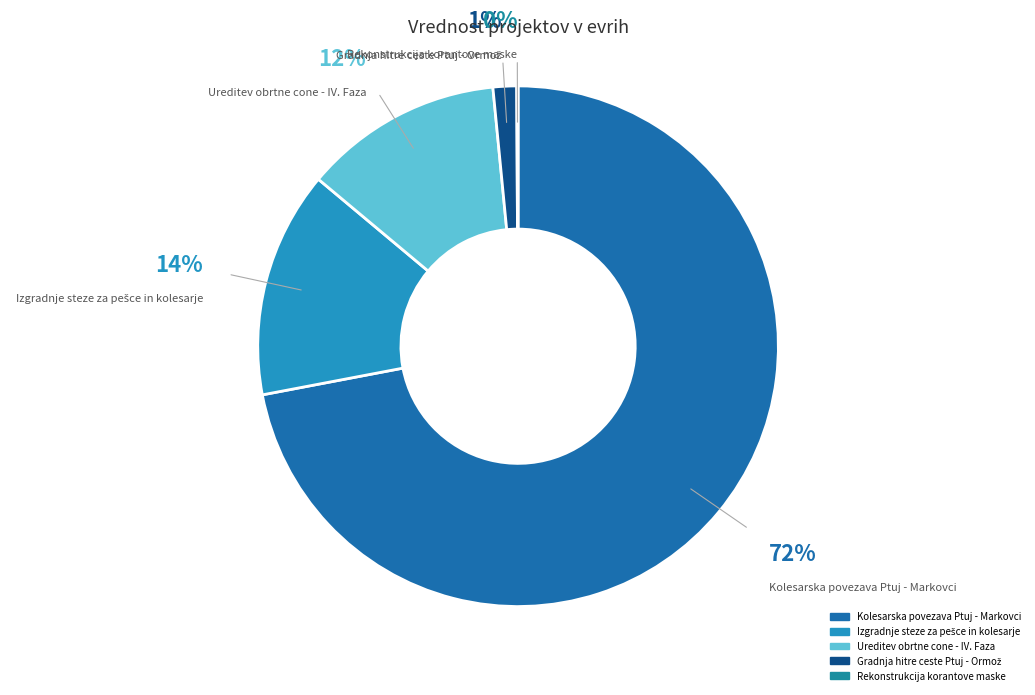

What is the largest slice in the pie chart?

Kolesarska povezava Ptuj - Markovci